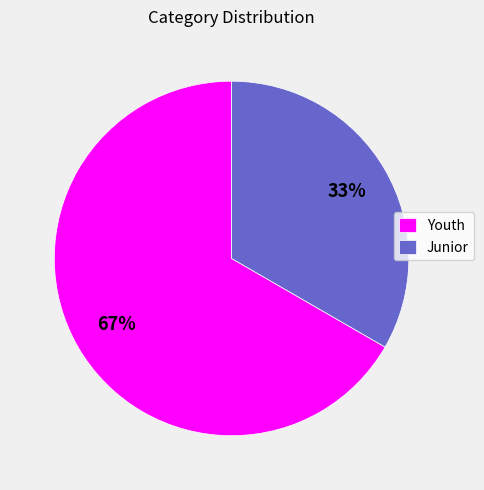

Which has a higher value, Youth or Junior?

Youth